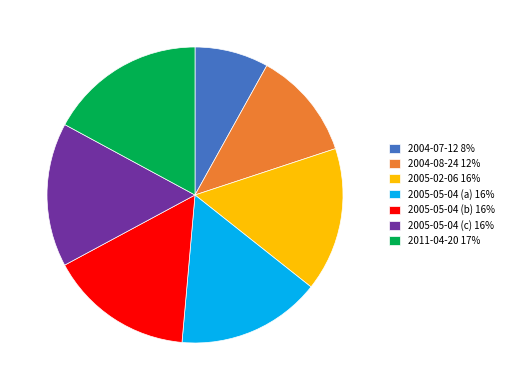

Combined, do 2005-05-04 (c) and 2004-07-12 account for over 50%?

No